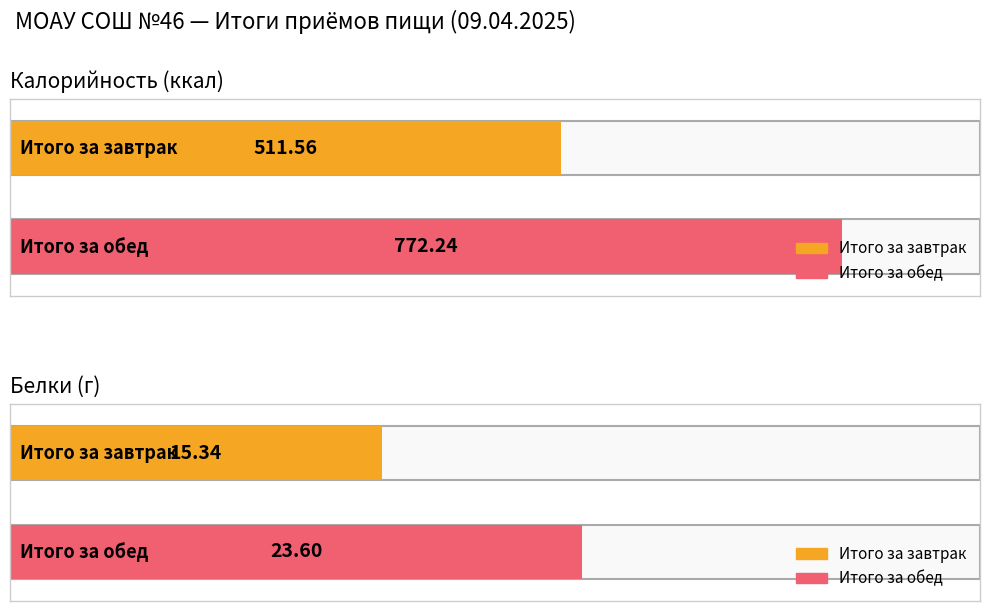

How many bars are there in total?

4